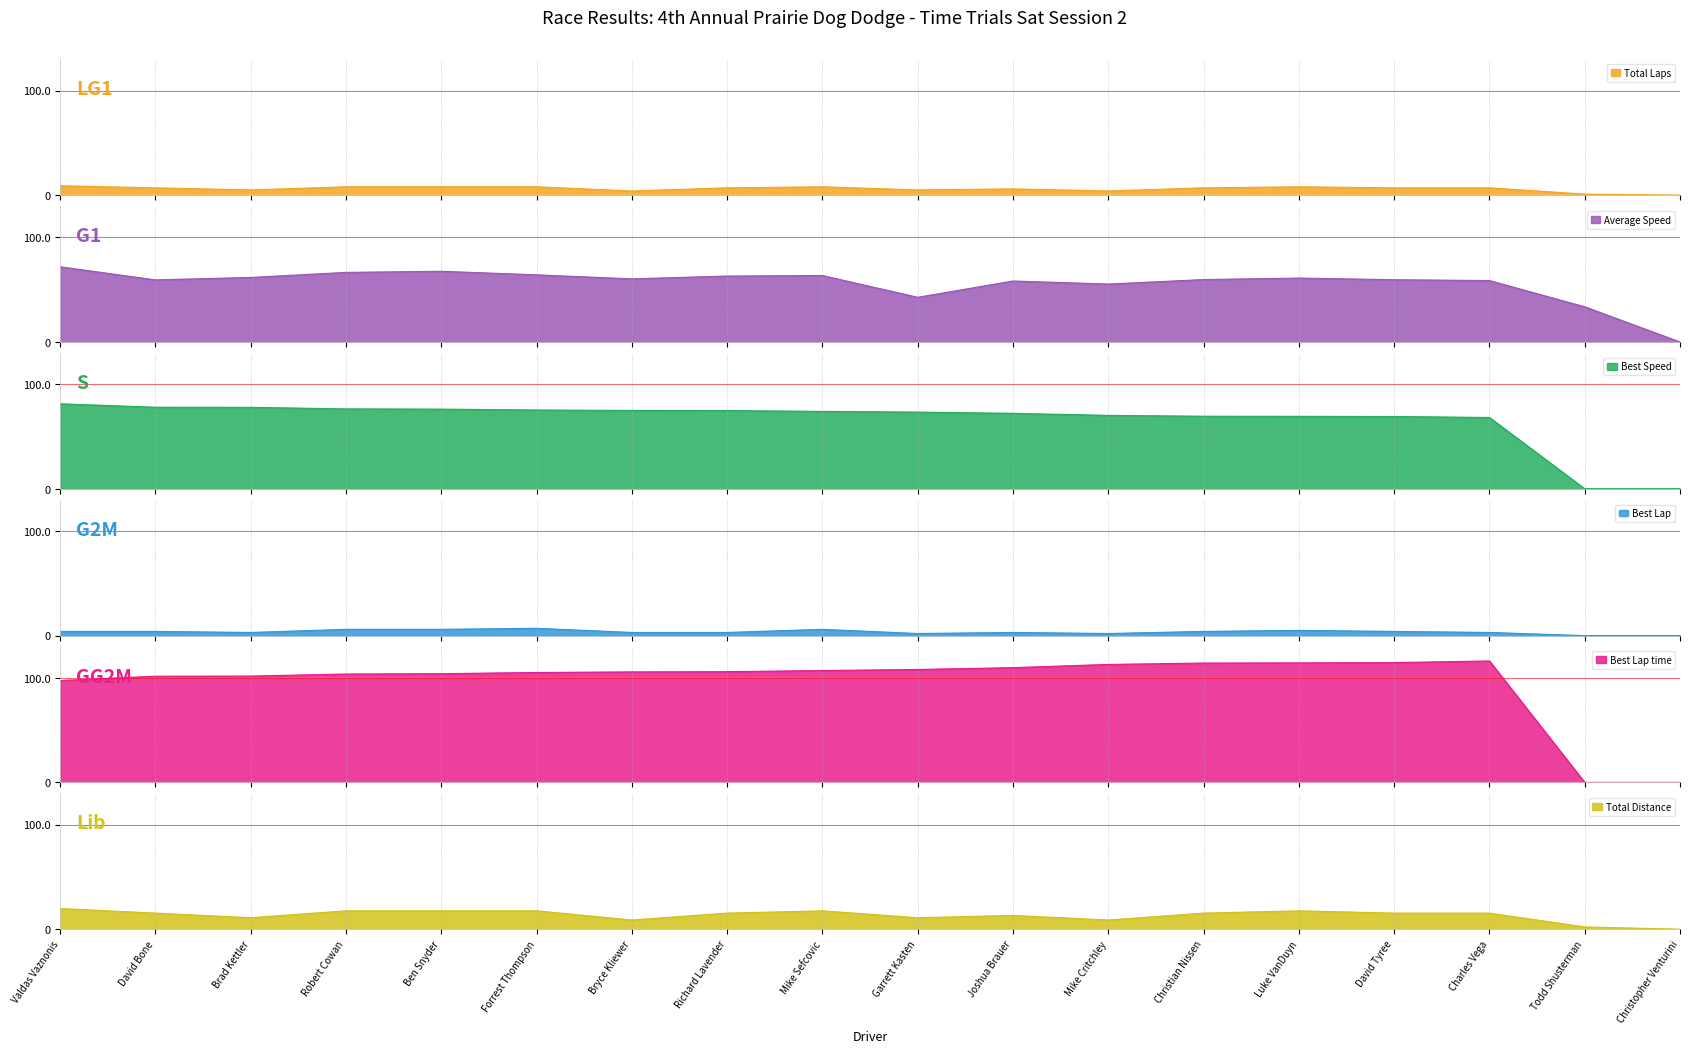

Which series has the largest range (max minus min)?

Best Lap time